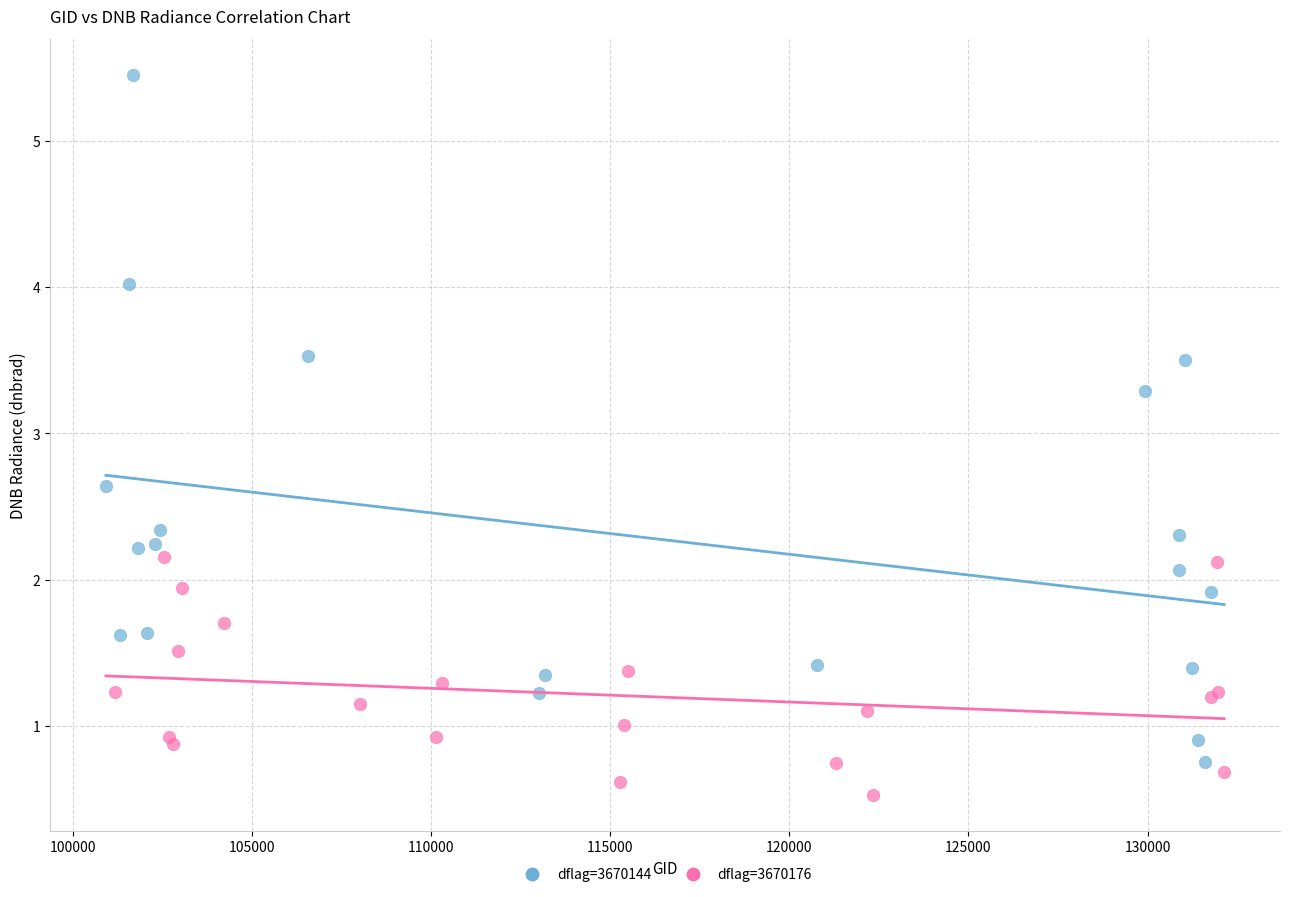

Which series reaches the maximum Y coordinate?

dflag=3670144